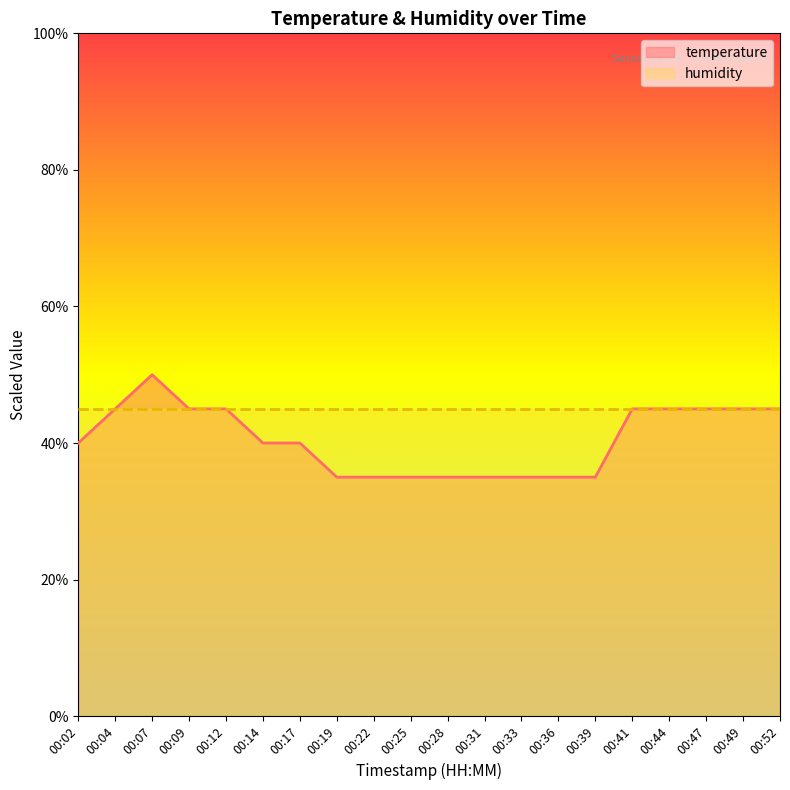

Reading left to right, list all the values displayed in this chart.

temperature: 00:02=40.0	00:04=45.0	00:07=50.0	00:09=45.0	00:12=45.0	00:14=40.0	00:17=40.0	00:19=35.0	00:22=35.0	00:25=35.0	00:28=35.0	00:31=35.0	00:33=35.0	00:36=35.0	00:39=35.0	00:41=45.0	00:44=45.0	00:47=45.0	00:49=45.0	00:52=45.0
humidity: 00:02=45.0	00:04=45.0	00:07=45.0	00:09=45.0	00:12=45.0	00:14=45.0	00:17=45.0	00:19=45.0	00:22=45.0	00:25=45.0	00:28=45.0	00:31=45.0	00:33=45.0	00:36=45.0	00:39=45.0	00:41=45.0	00:44=45.0	00:47=45.0	00:49=45.0	00:52=45.0